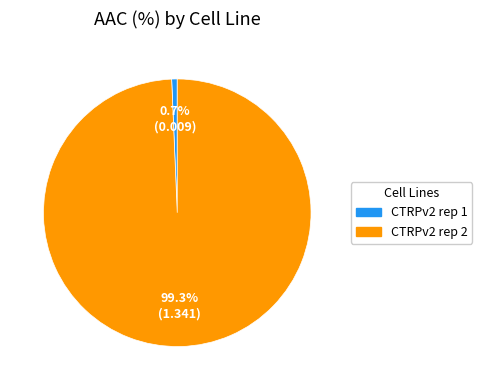

Which has a higher value, CTRPv2 rep 2 or CTRPv2 rep 1?

CTRPv2 rep 2